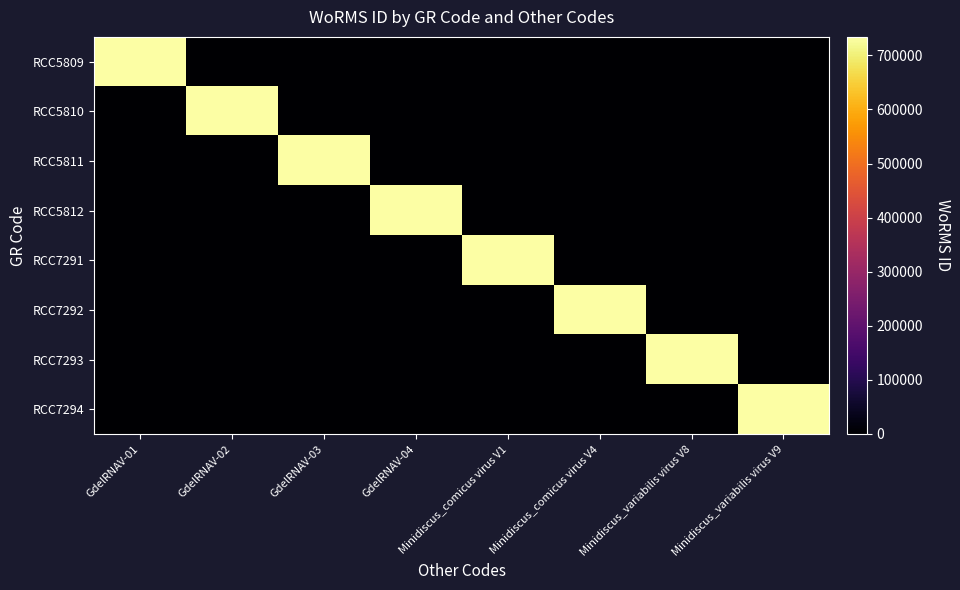

At Minidiscus_comicus virus V4, list the series in order from smallest to largest.

RCC5809, RCC5810, RCC5811, RCC5812, RCC7291, RCC7293, RCC7294, RCC7292